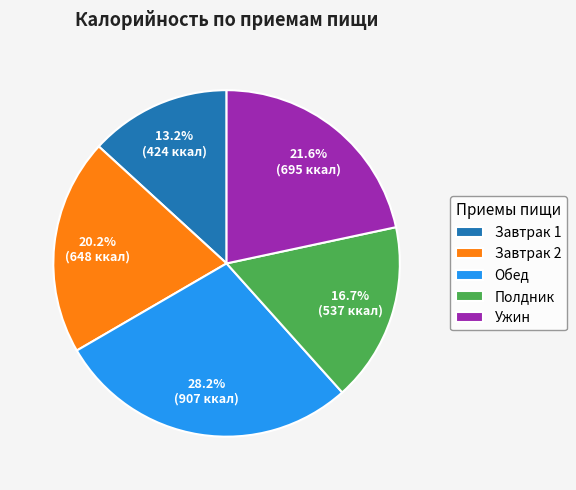

How many slices are in this pie chart?

5